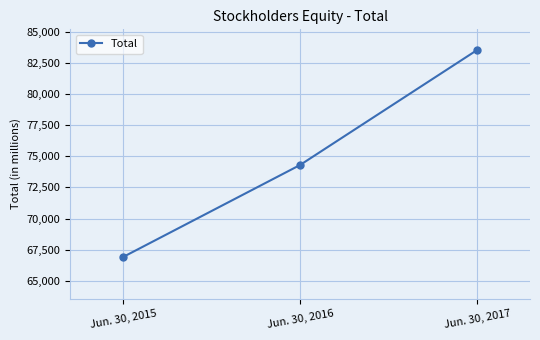

Reading right to left, extract all data points from this chart.

83521	74301	66920